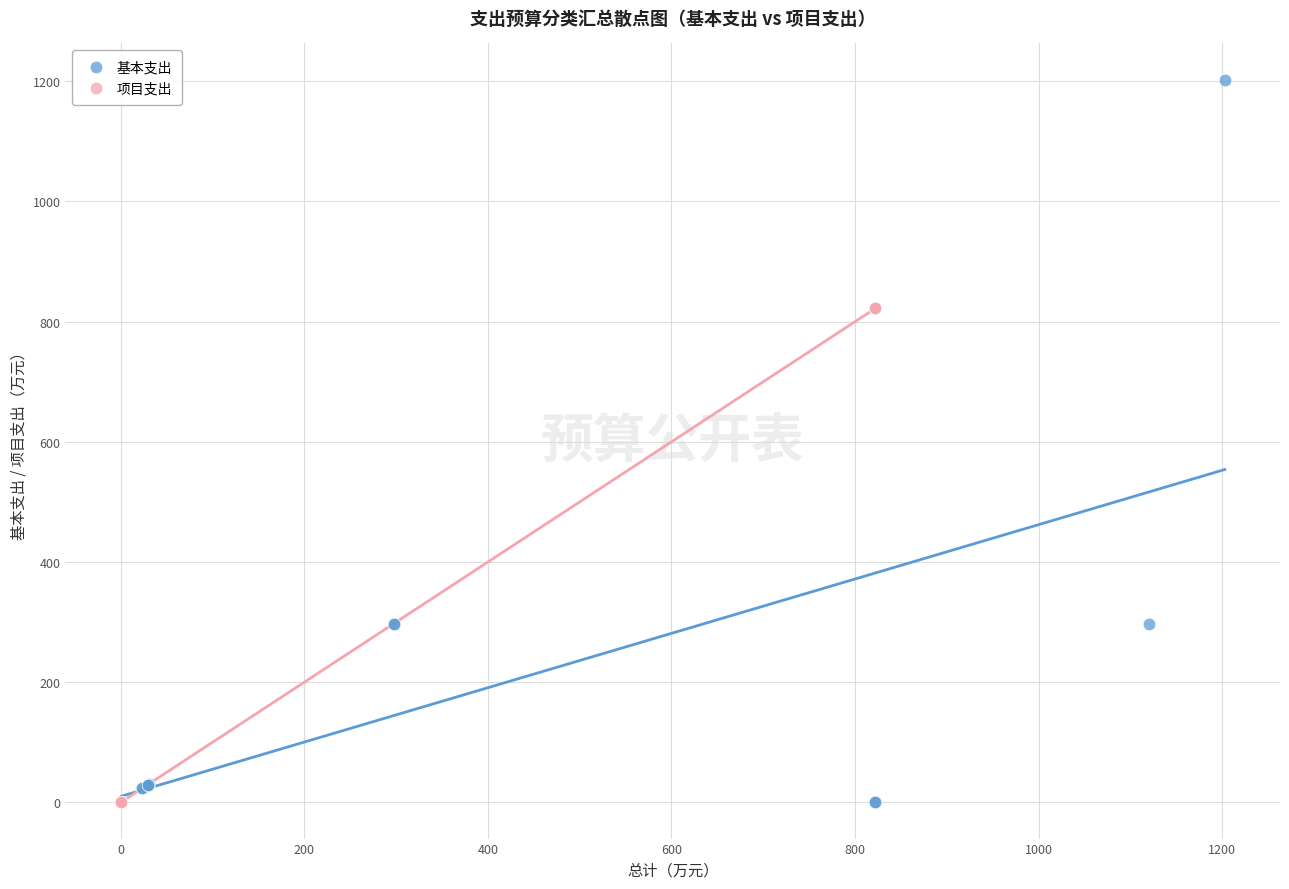

Which series reaches the maximum Y coordinate?

基本支出